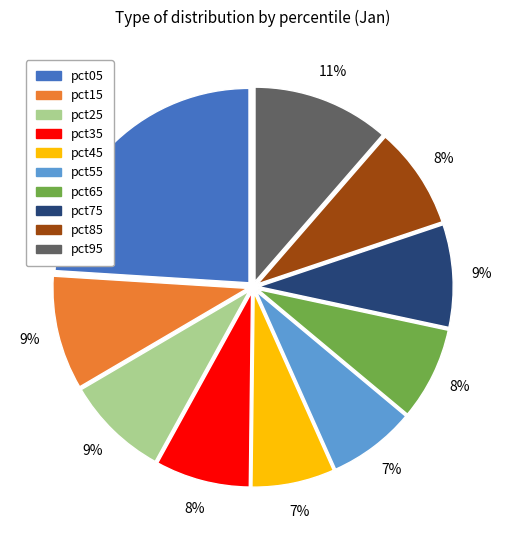

Which category has the biggest portion of the pie?

pct05